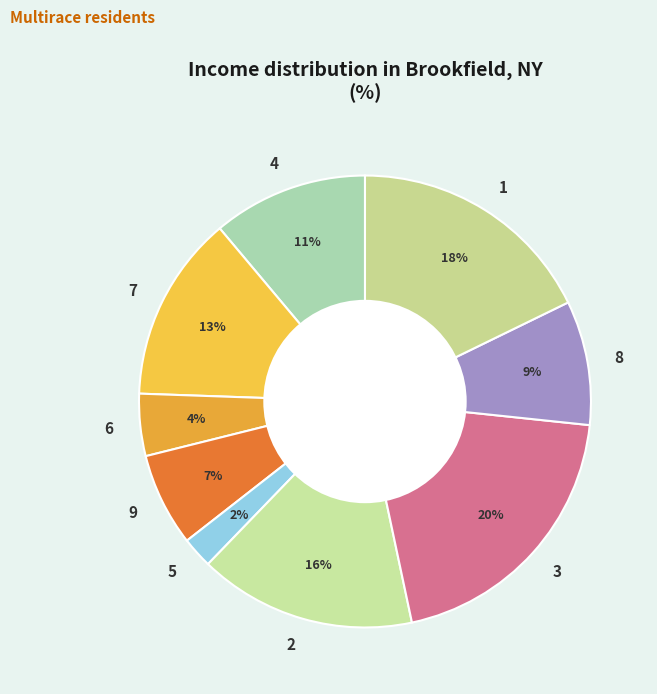

Is it true that 5 is 2% of the pie?

True